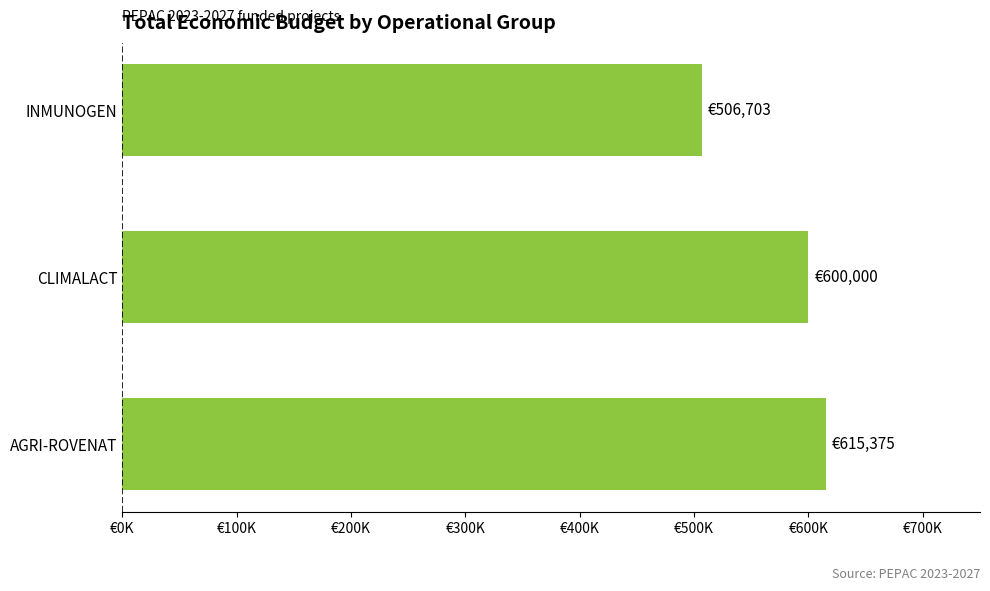

Which label corresponds to the smallest value in the chart?

INMUNOGEN